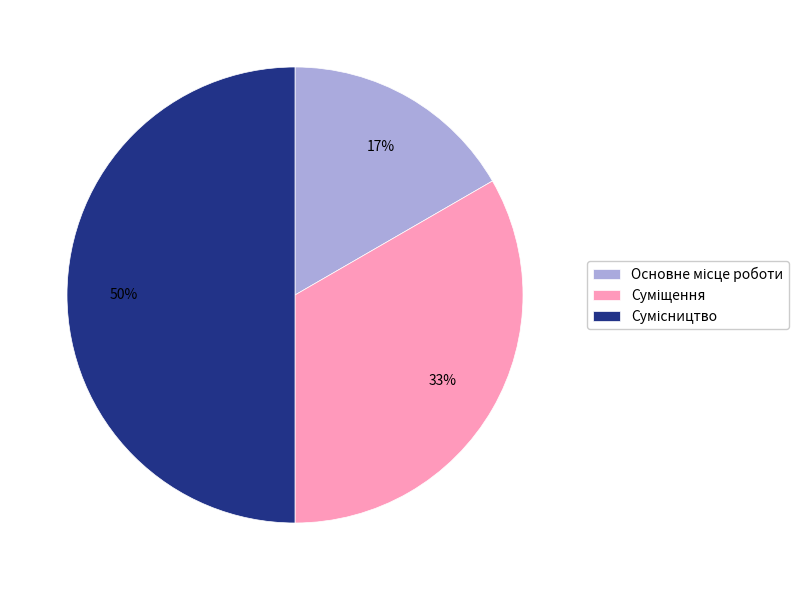

To the nearest percent, what is the difference between the largest and smallest slice percentages?

33%